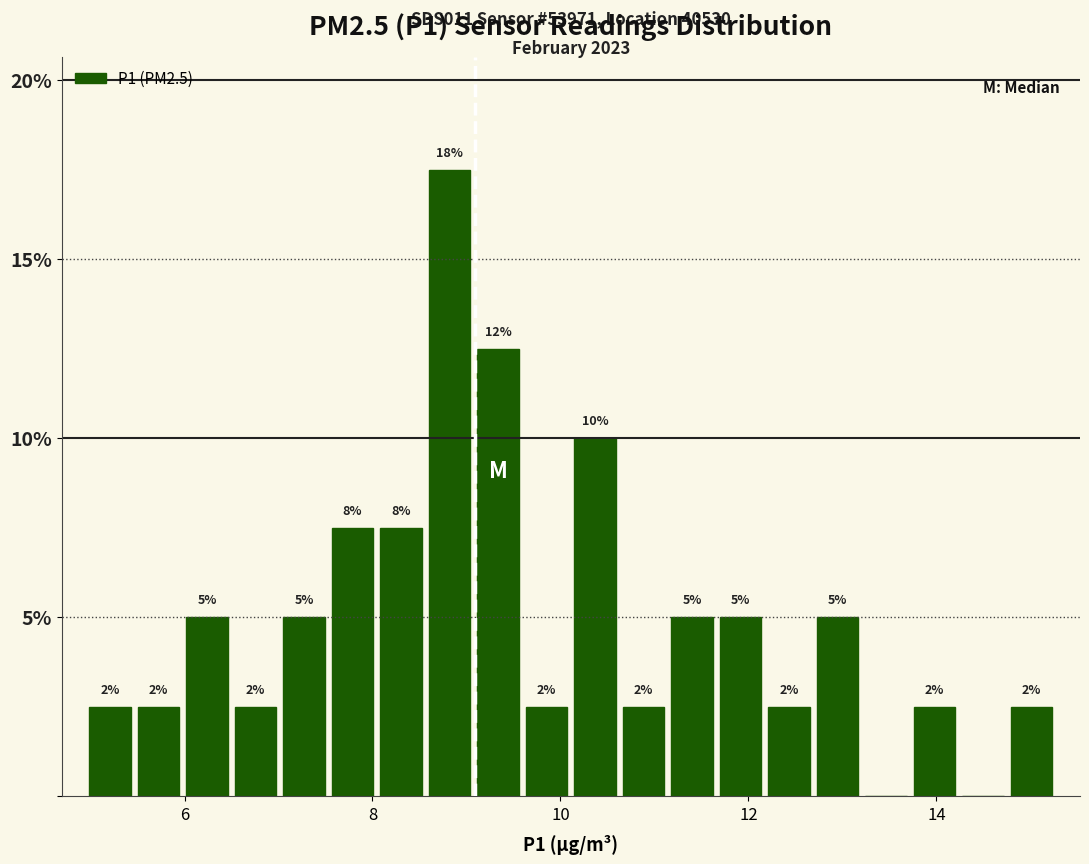

Read against the x-axis, roughly where is the centre of the tallest bar?

8.8